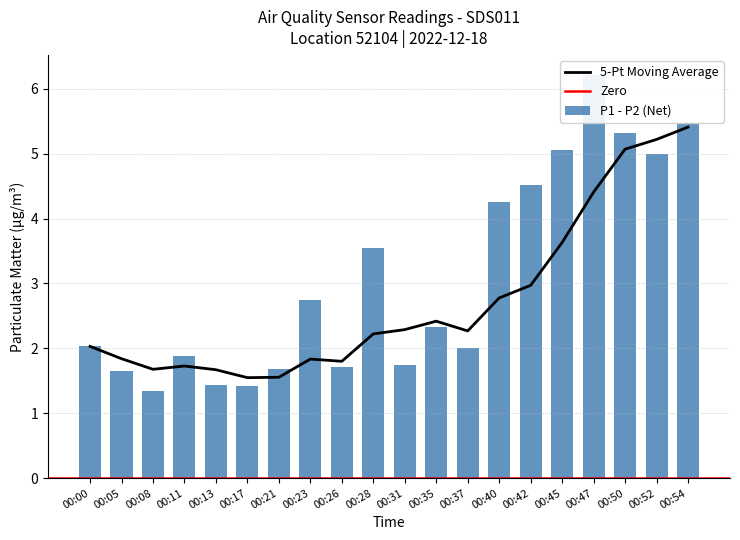

What is the difference between the maximum and minimum values?

4.9